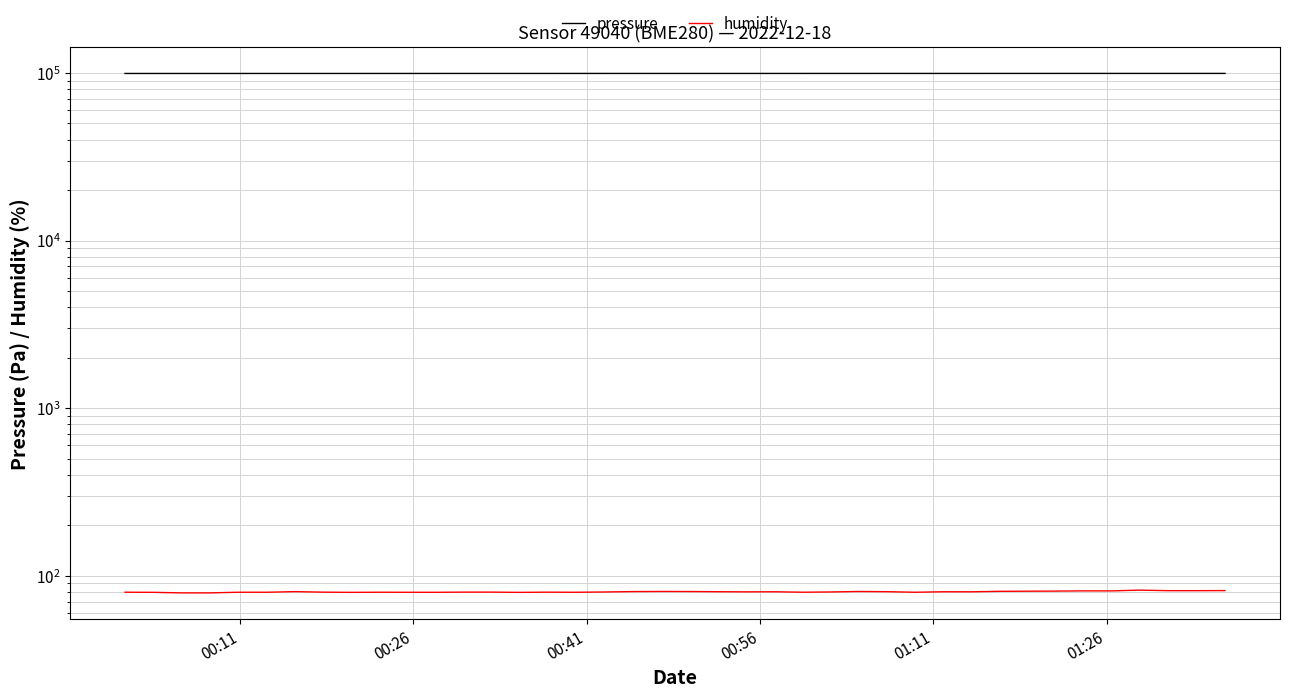

True or false: humidity has more than 1 interior local peaks.

True